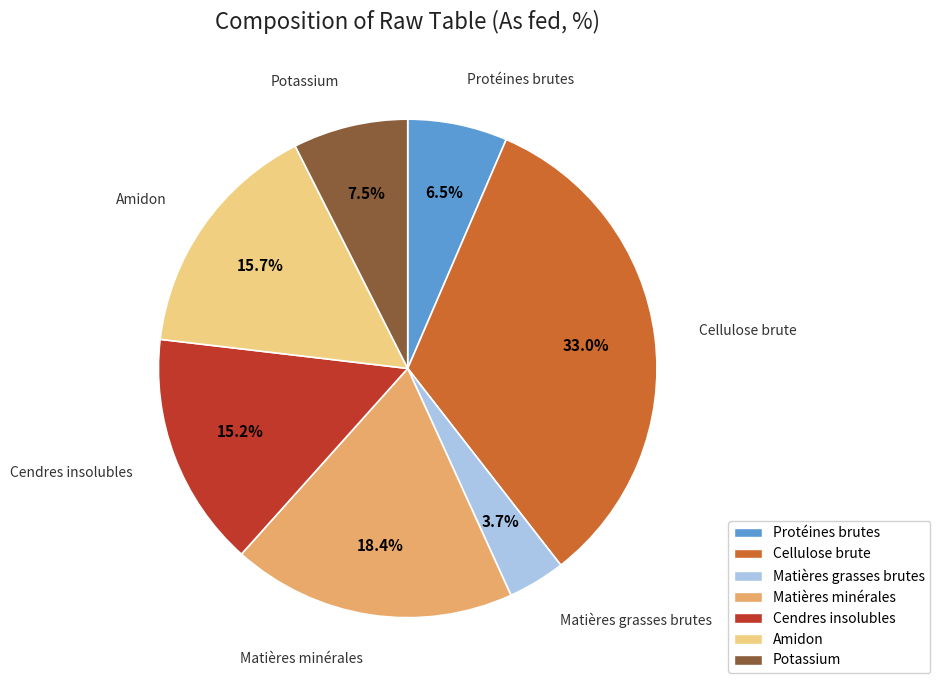

Approximately how many times larger is the value at Cendres insolubles compared to Cellulose brute?

0.5